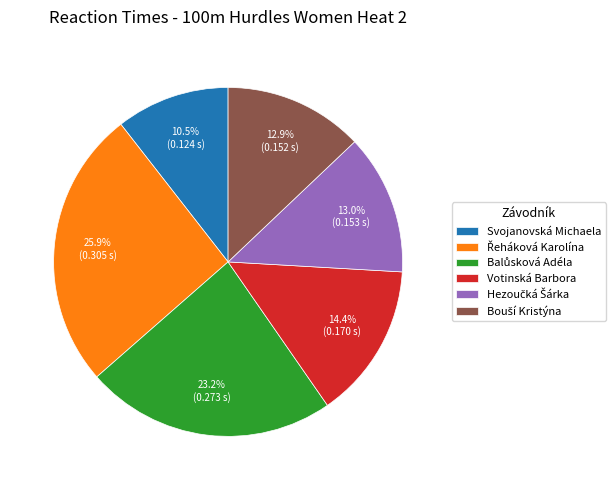

Does any single category account for the majority?

No